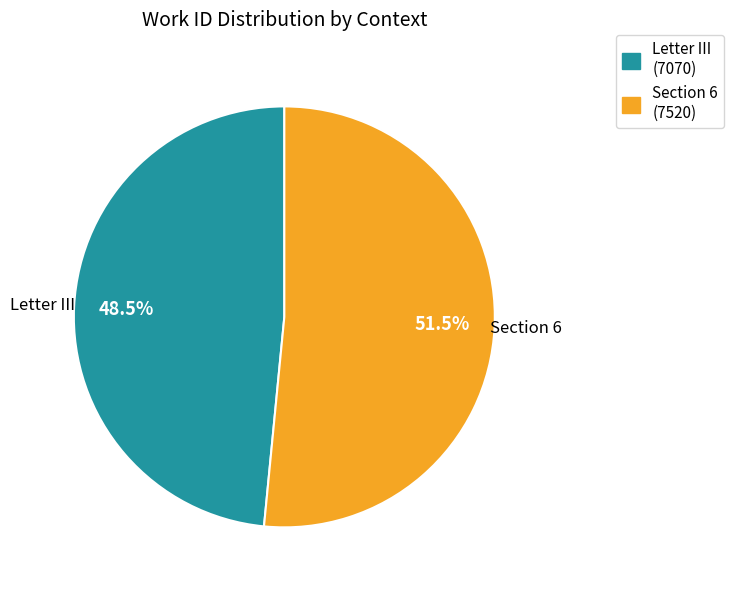

Is it true that Section 6 is 41% of the pie?

False